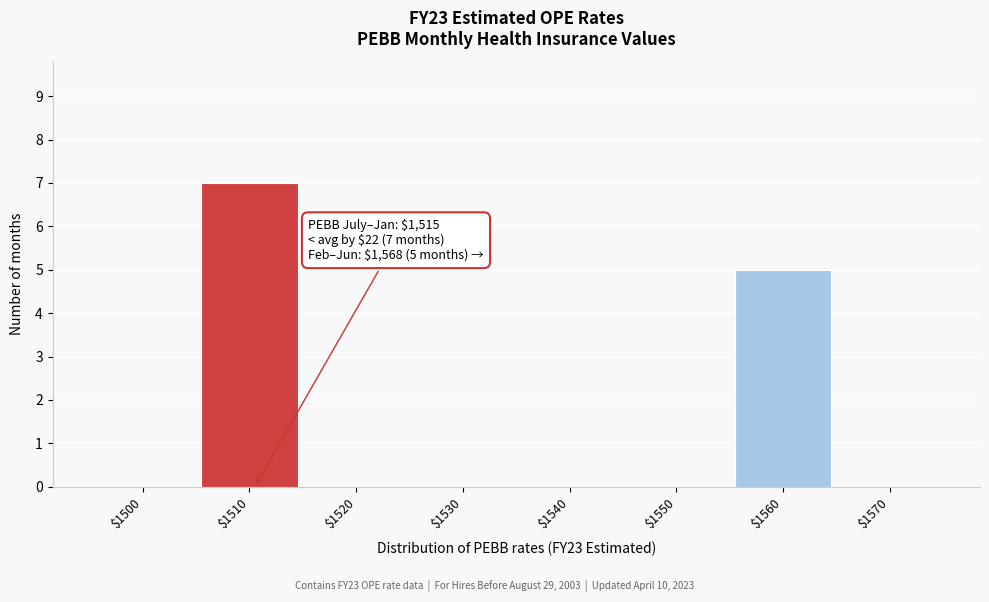

Is it true that the value at $1520 is 0?

True